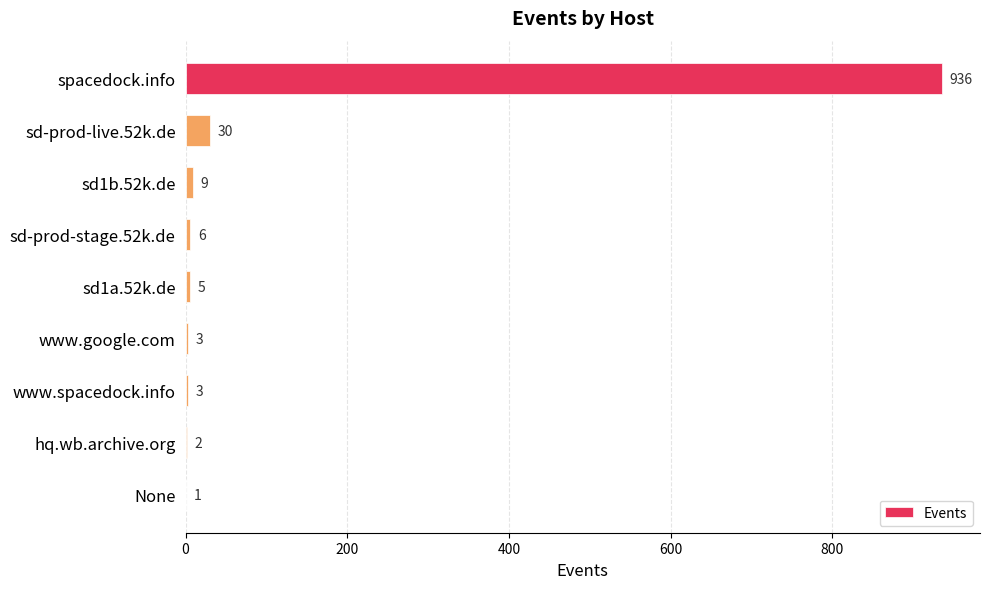

What is the sum of the values at hq.wb.archive.org and www.spacedock.info?

5